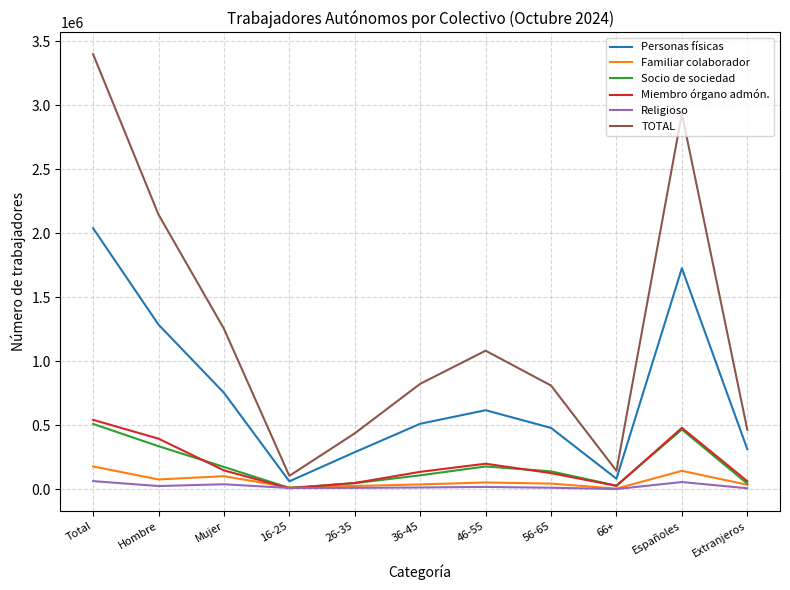

What is the approximate value of TOTAL at Extranjeros?

465273